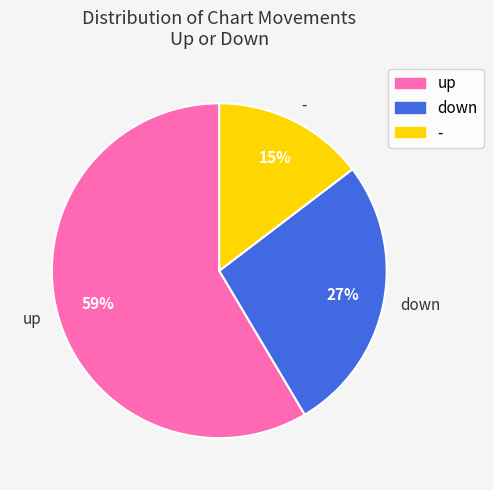

Which slice represents more than half of the pie?

up